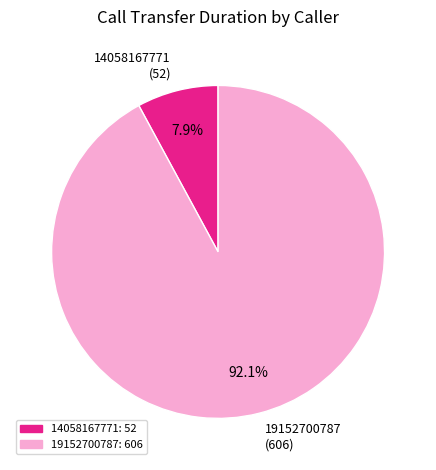

How many slices are in this pie chart?

2